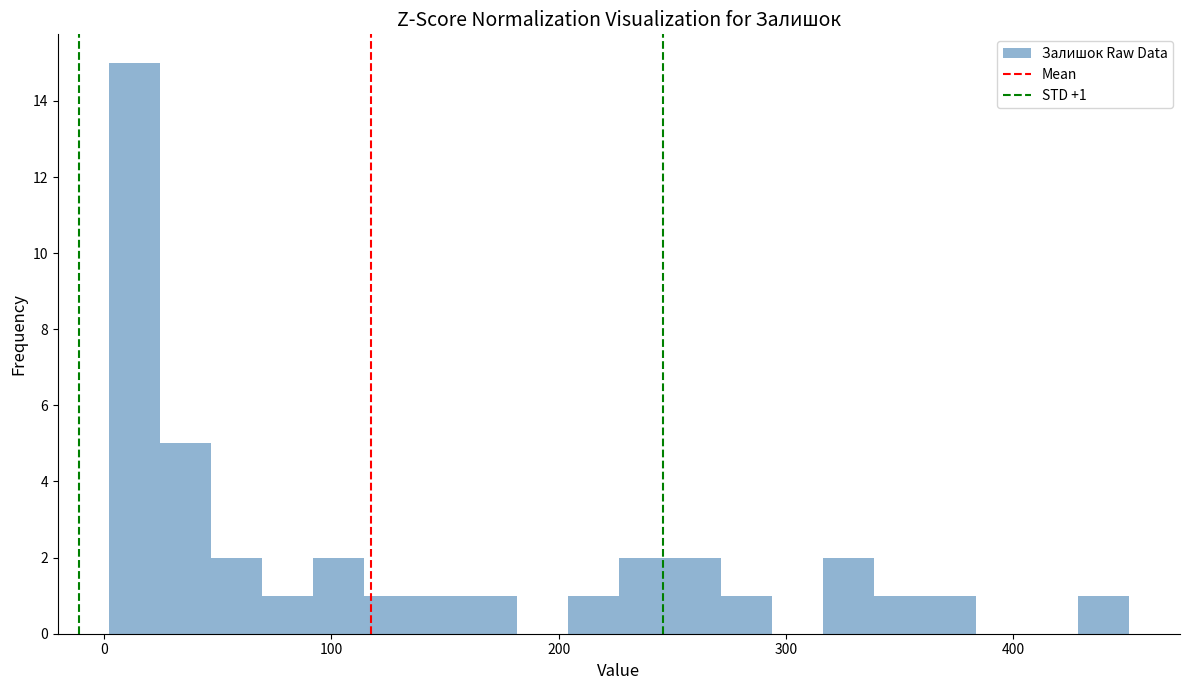

Around what value on the x-axis is the tallest bar? Give the approximate position of its centre, as read against the axis.

10